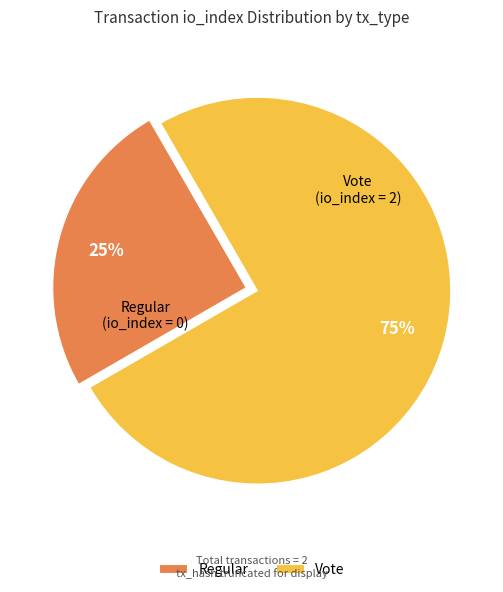

To the nearest percent, what is the average slice percentage?

50%